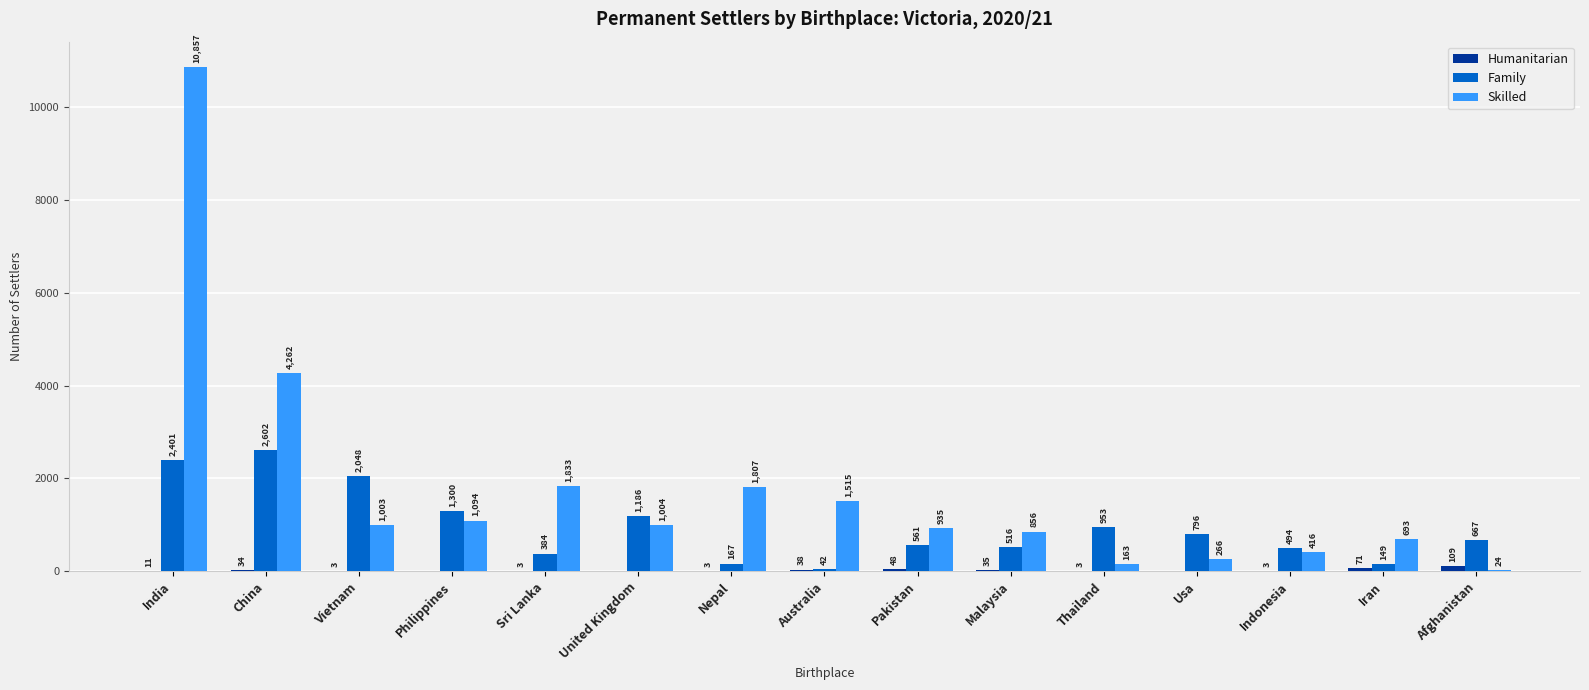

Is it true that Family equals 3500 at India?

False